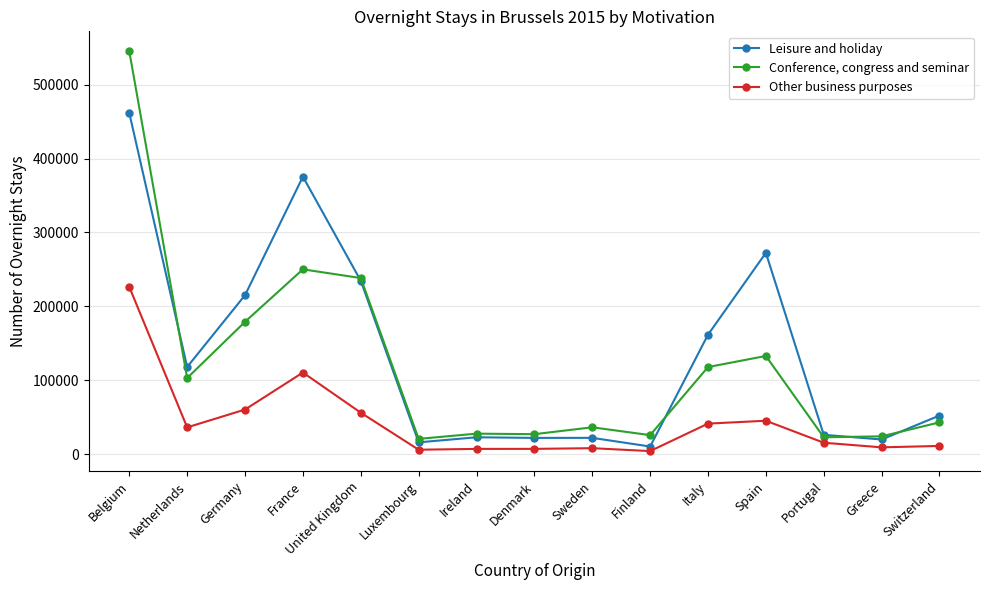

What is the difference between the maximum and minimum values in the Other business purposes series?

222280